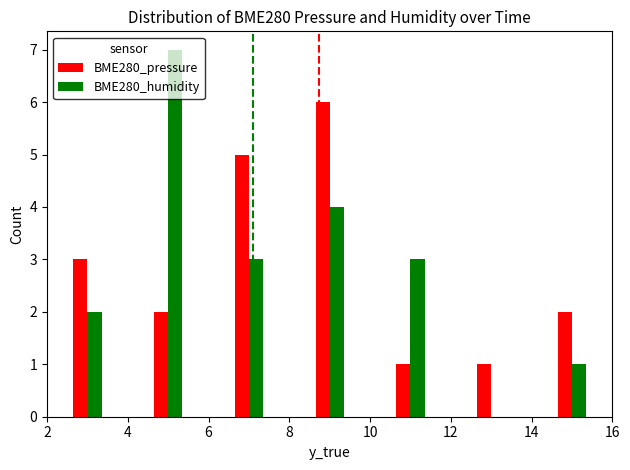

What is the sum of all BME280_humidity values?

20